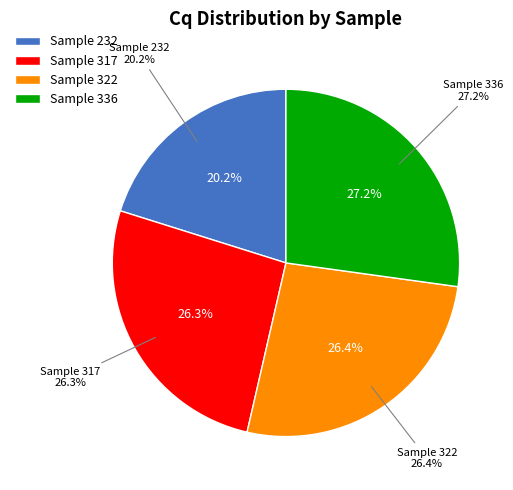

Which has a higher value, 322 or 232?

322